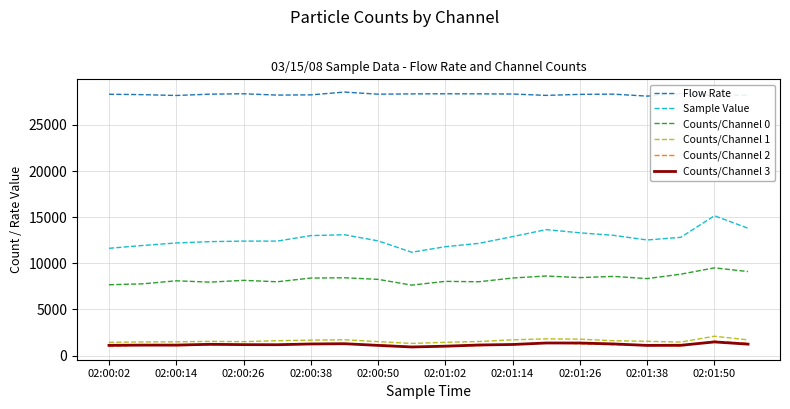

What is the highest value of the Counts/Channel 0 series?

9503.0